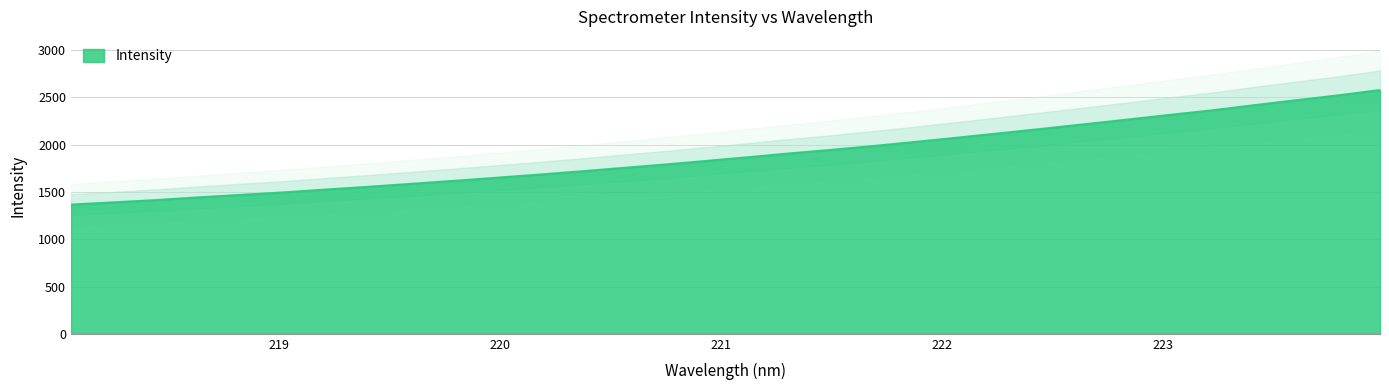

How many categories are shown in the chart?

32